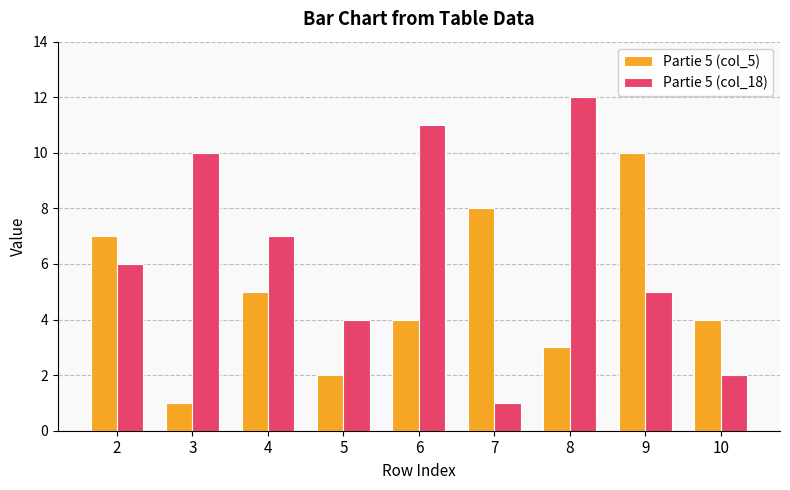

What is the difference between the maximum and minimum values in the Partie 5 (col_18) series?

11